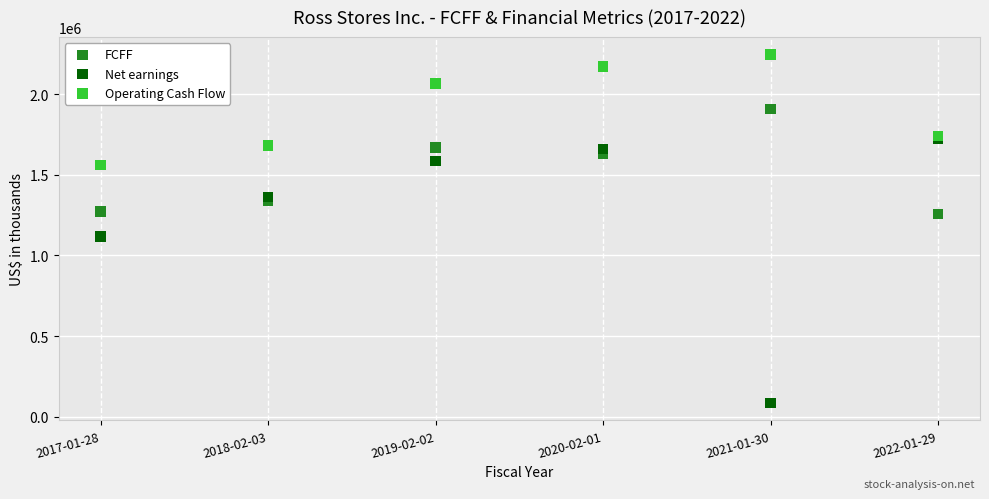

Across all series, what Y value is closest to 1165657?

1117654